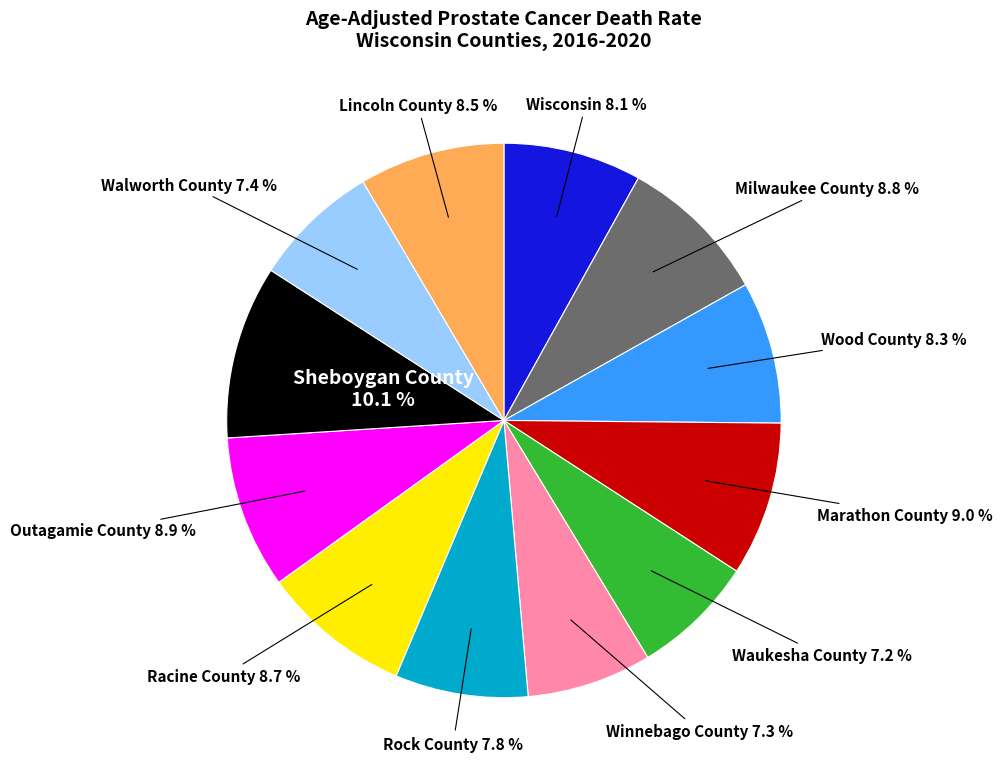

What is the ratio of the value at Walworth County to the value at Wood County?

0.9